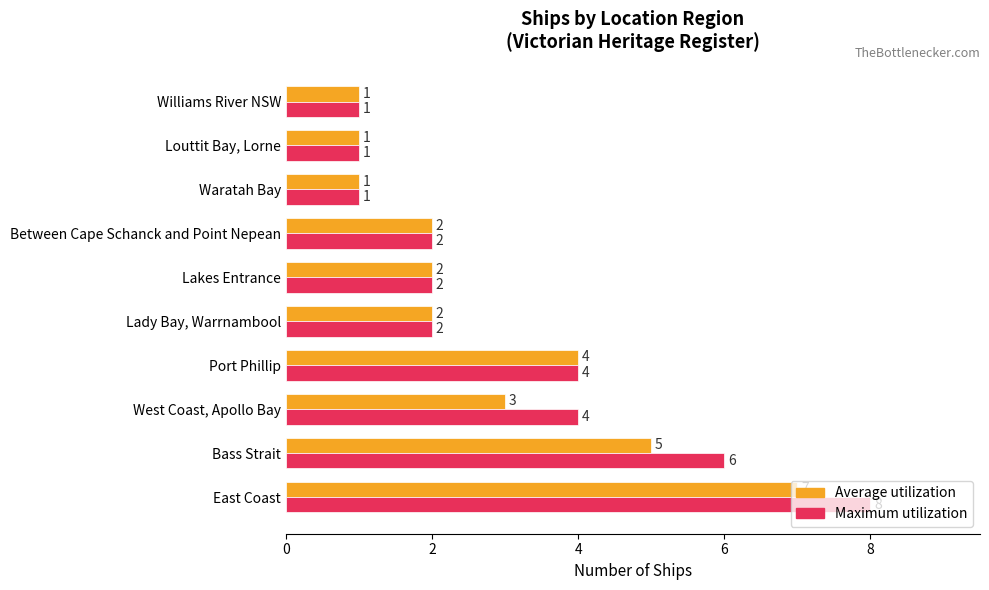

The value of Average utilization at Bass Strait is 2. True or false?

False